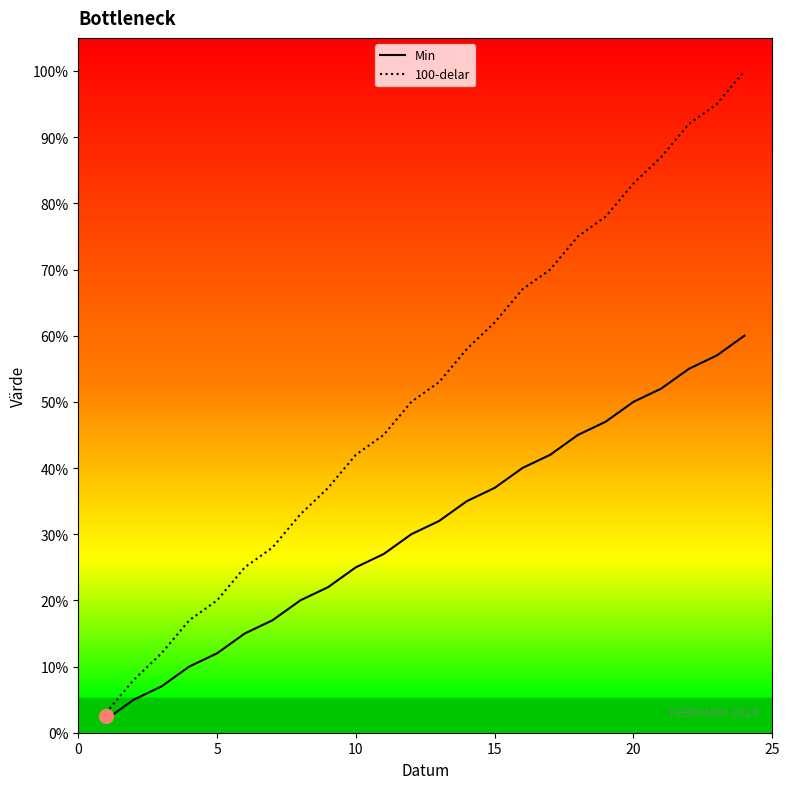

Which series has the largest total across all categories?

100-delar